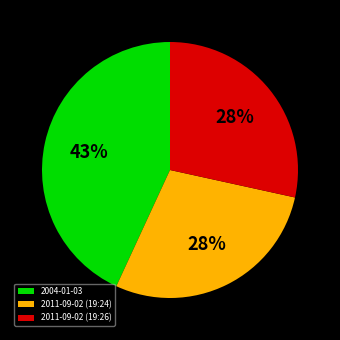

Count the number of slices in the pie.

3